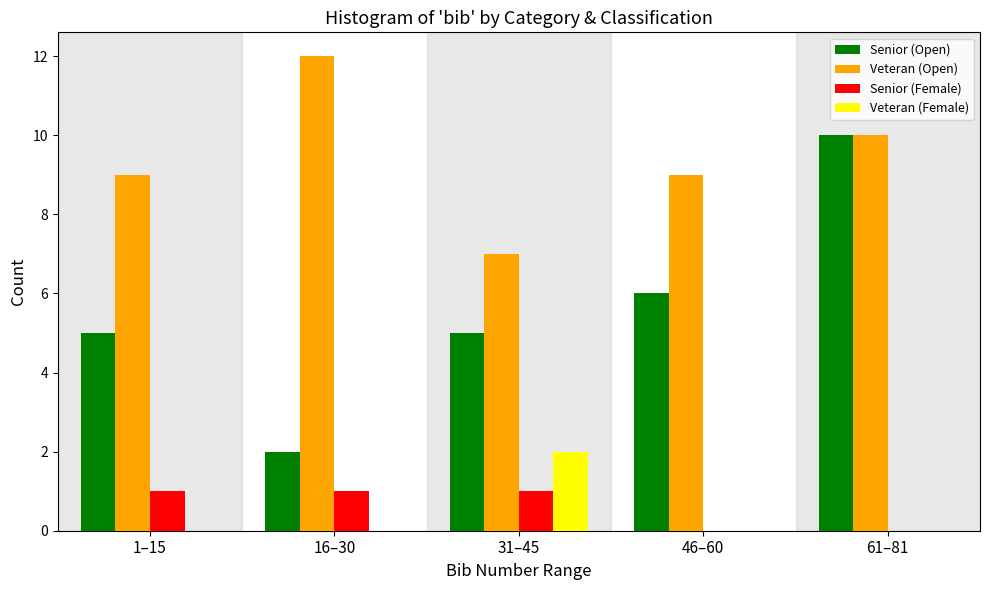

Reading left to right, transcribe all the data shown in this chart.

Senior (Open): 1–15=5	16–30=2	31–45=5	46–60=6	61–81=10
Veteran (Open): 1–15=9	16–30=12	31–45=7	46–60=9	61–81=10
Senior (Female): 1–15=1	16–30=1	31–45=1	46–60=0	61–81=0
Veteran (Female): 1–15=0	16–30=0	31–45=2	46–60=0	61–81=0